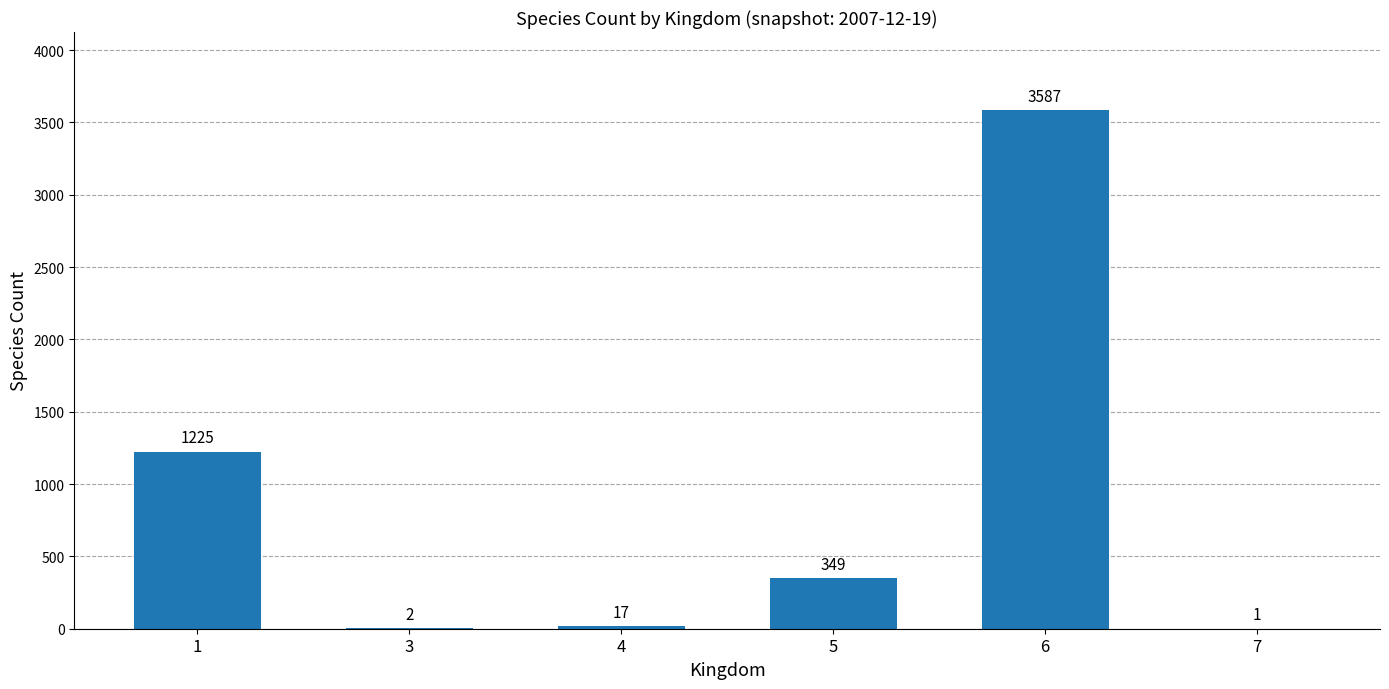

Reading left to right, extract all data points from this chart.

1225	2	17	349	3587	1